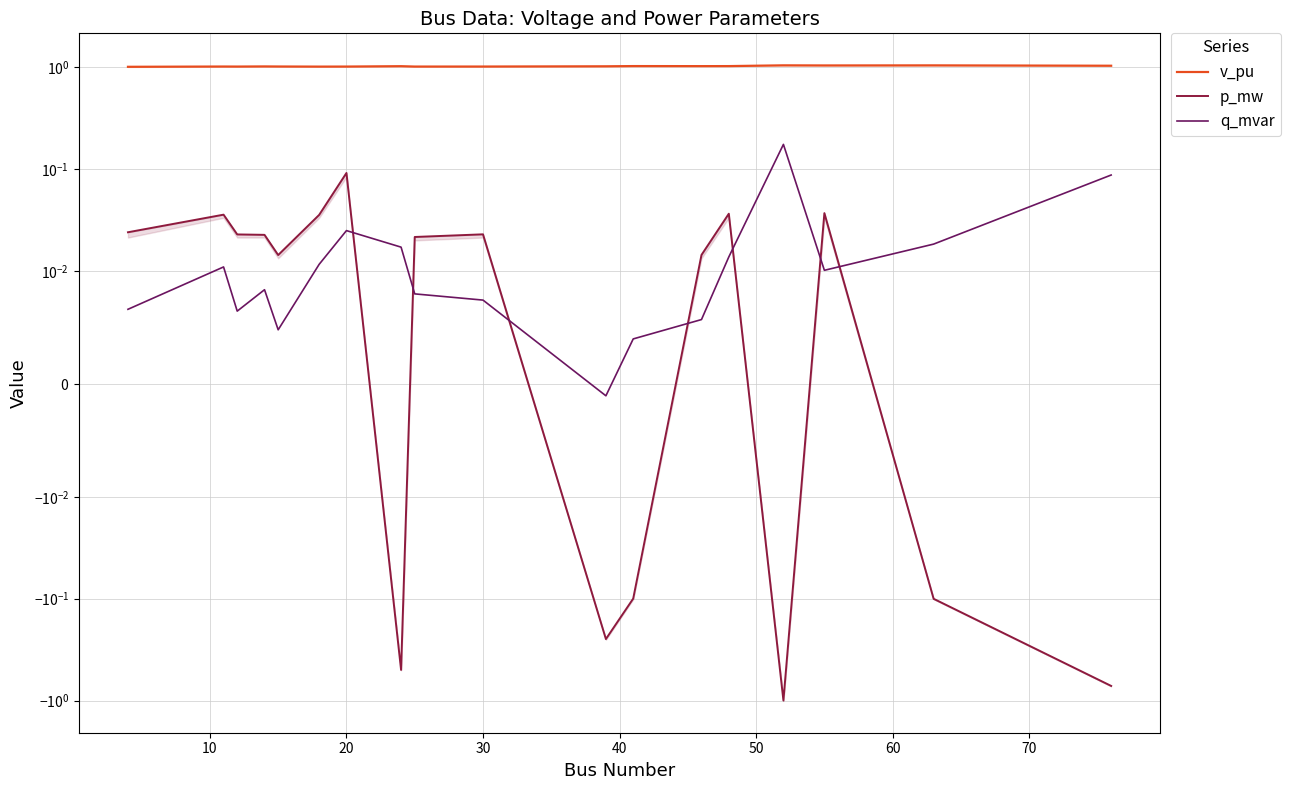

Is the value of p_mw at 30 greater than the value of q_mvar at 15?

Yes